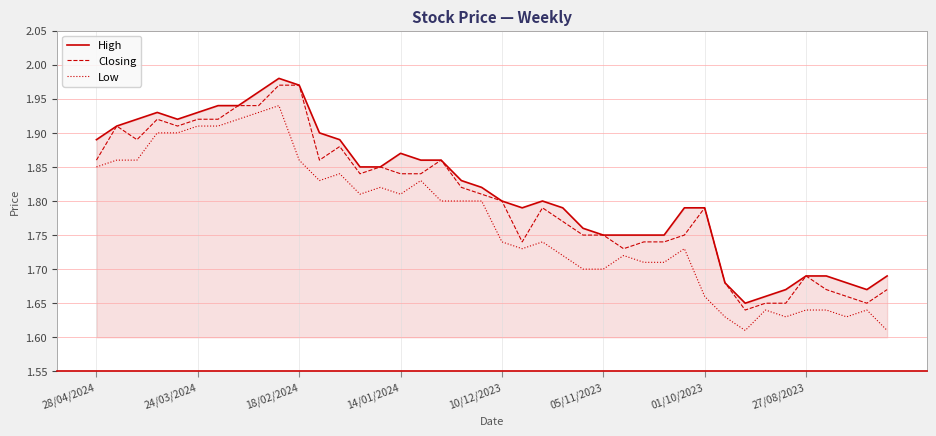

True or false: Low and Closing intersect in this chart.

False